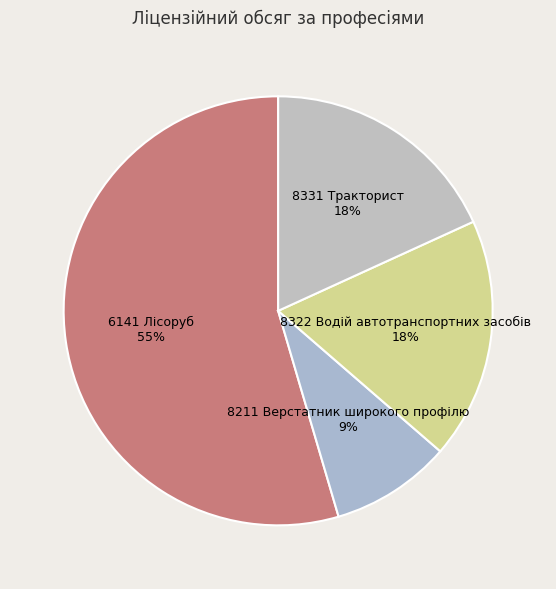

Does 6141 Лісоруб represent more than half of the total?

Yes